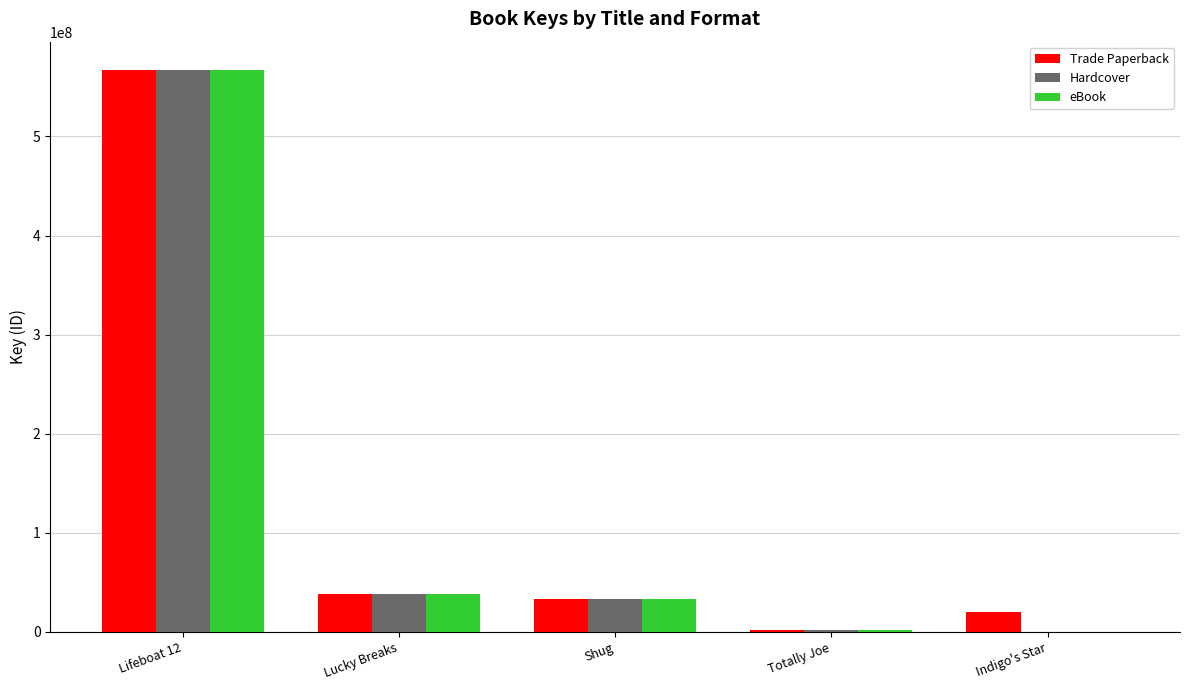

What is the maximum value for Hardcover?

567301969